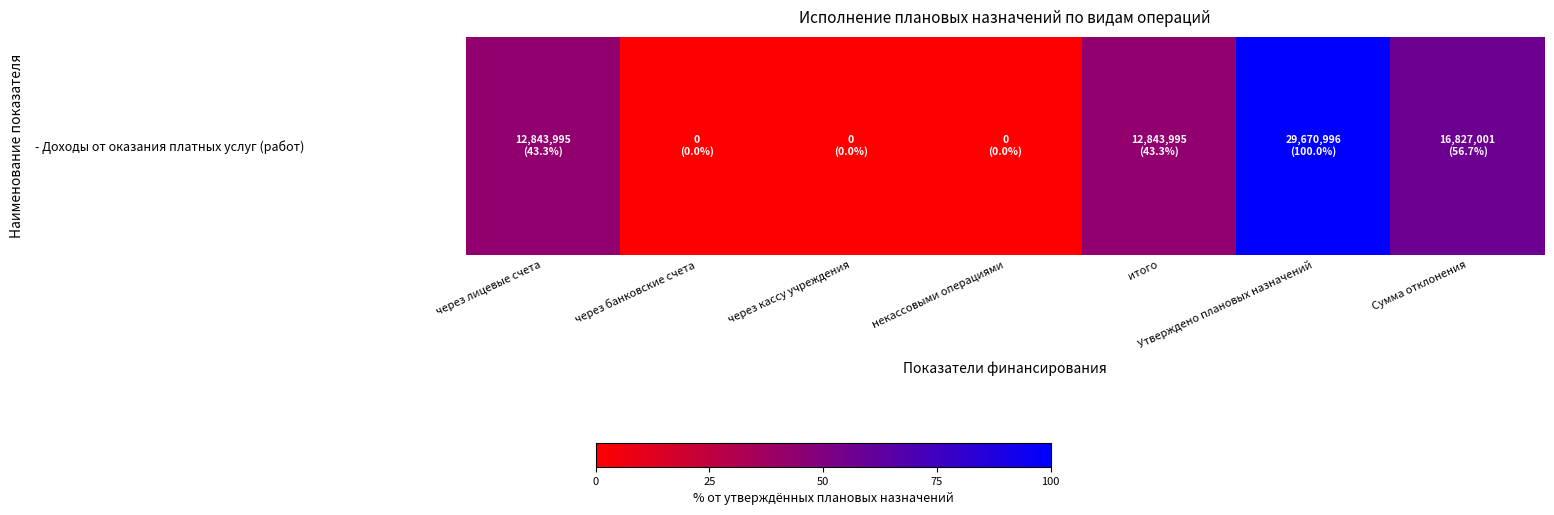

Reading left to right, extract all data points from this chart.

43.3	0.0	0.0	0.0	43.3	100.0	56.7